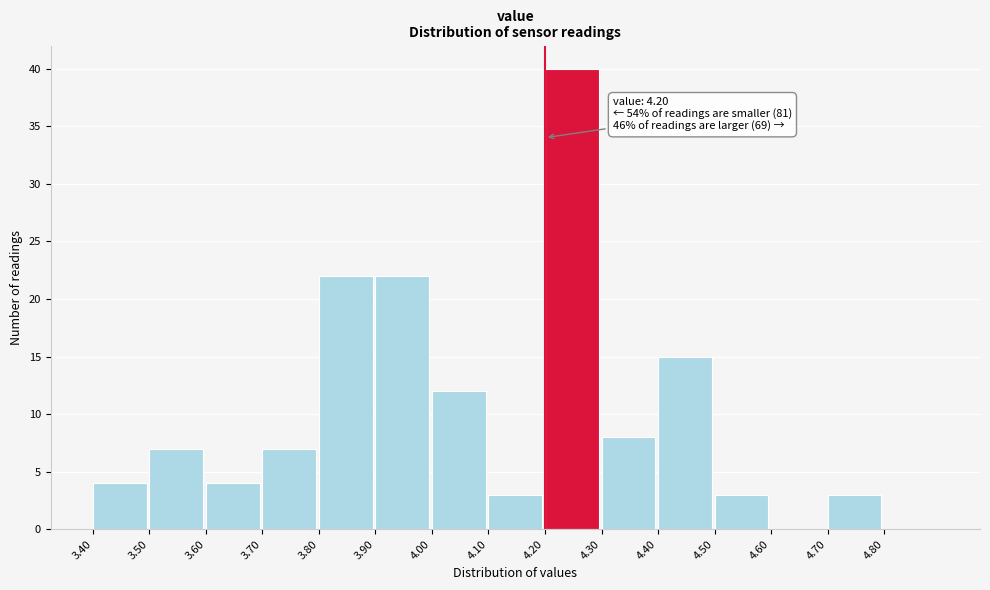

Over which range of the x-axis is the bar tallest?

4.2 to 4.3